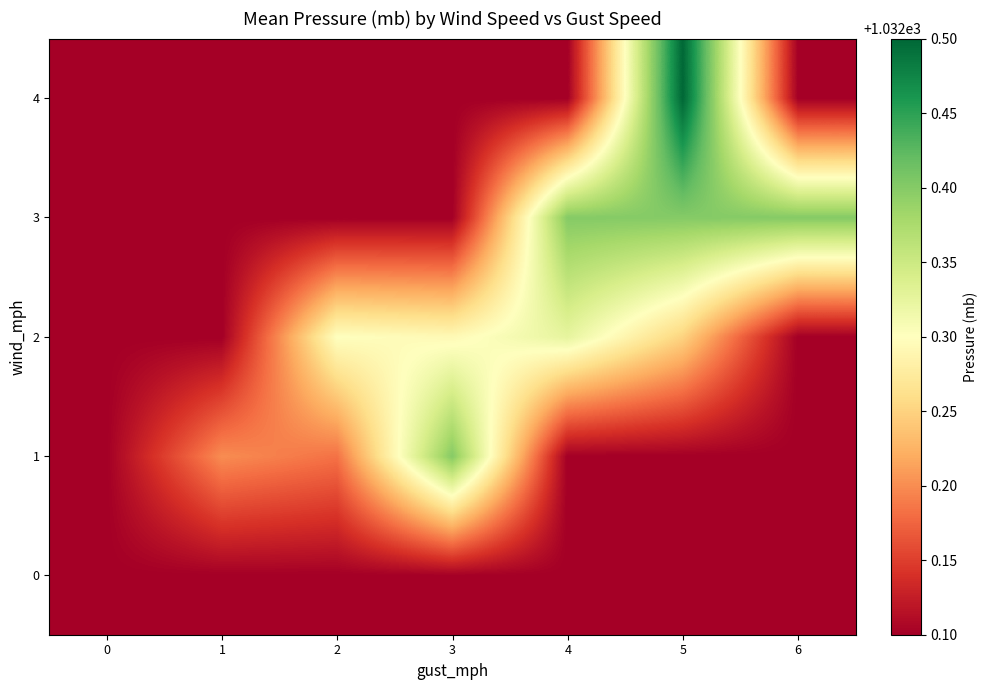

Which series changed the most between 0 and 1?

1